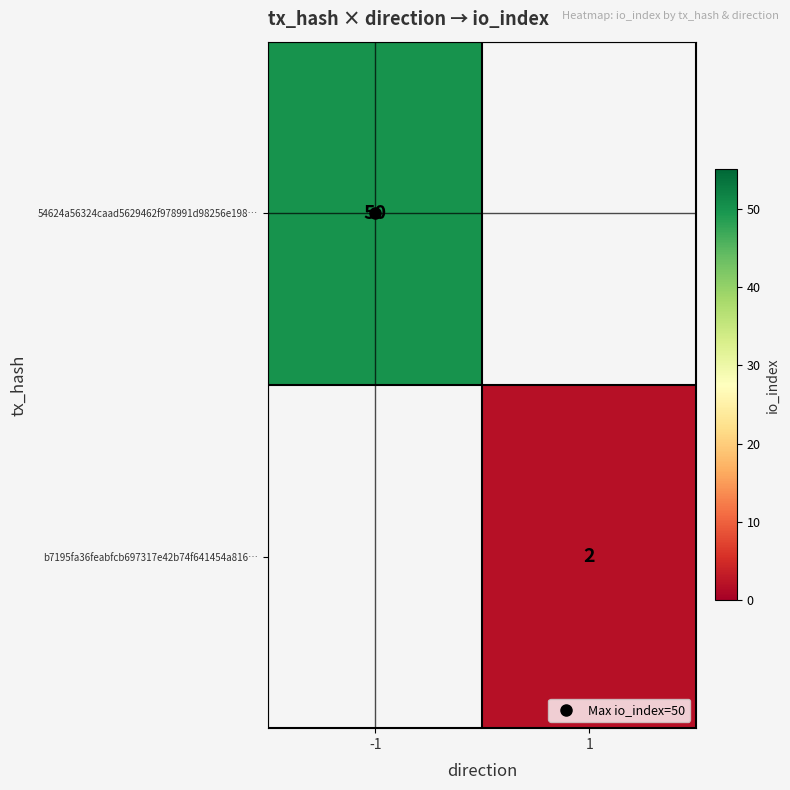

List the labels in order of b7195fa36feabfcb697317e42b74f641454a816… value, largest first.

-1, 1